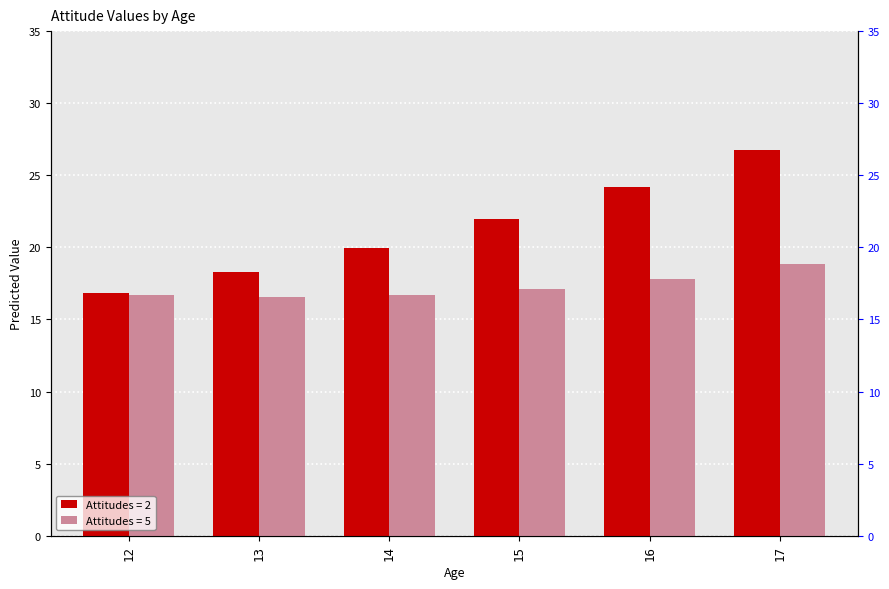

What is the greatest value displayed?

26.8